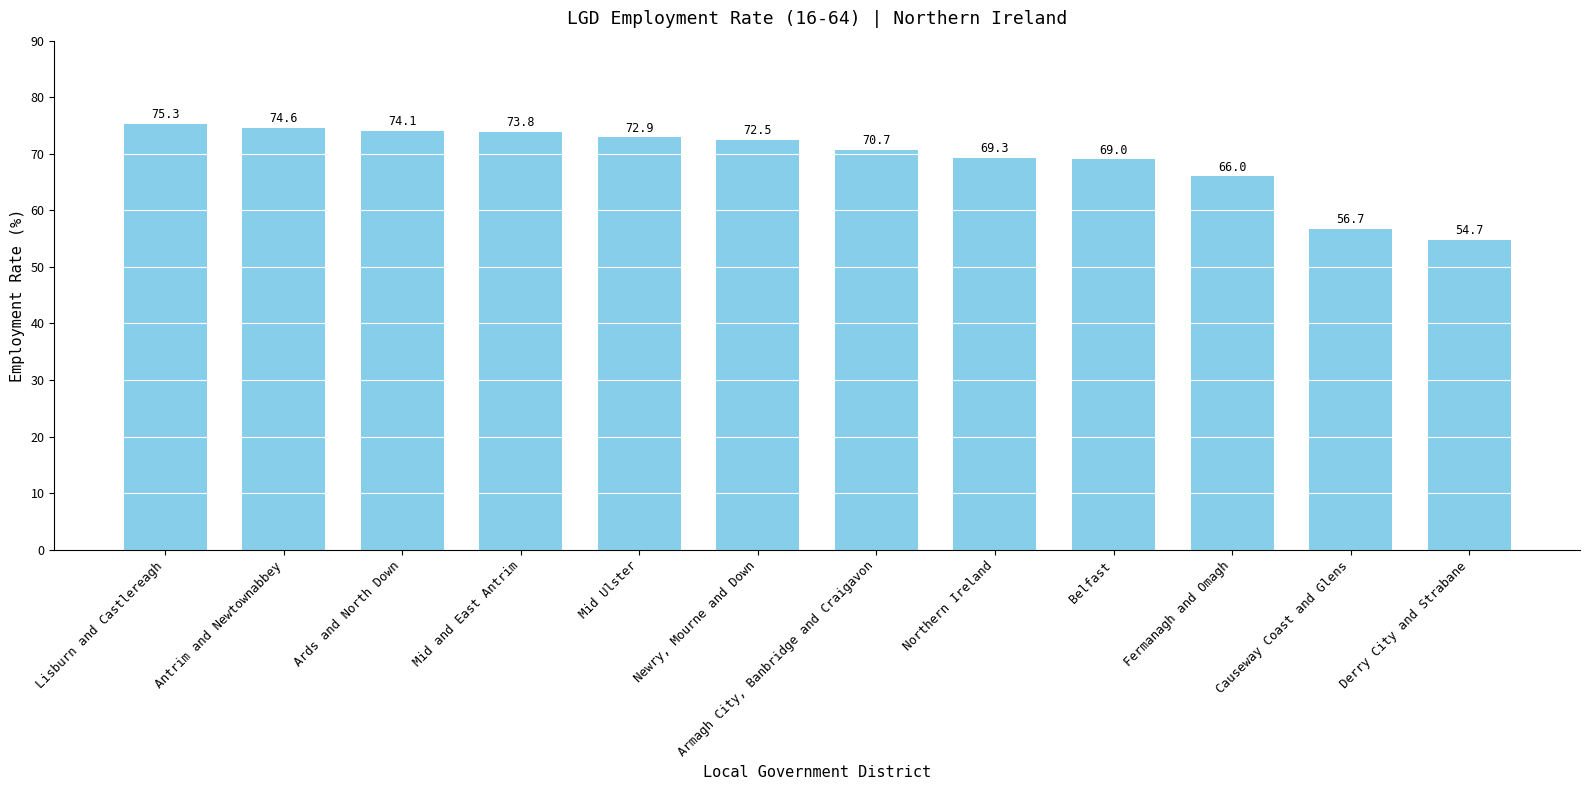

The chart shows a value of 54.7 at Derry City and Strabane. True or false?

True